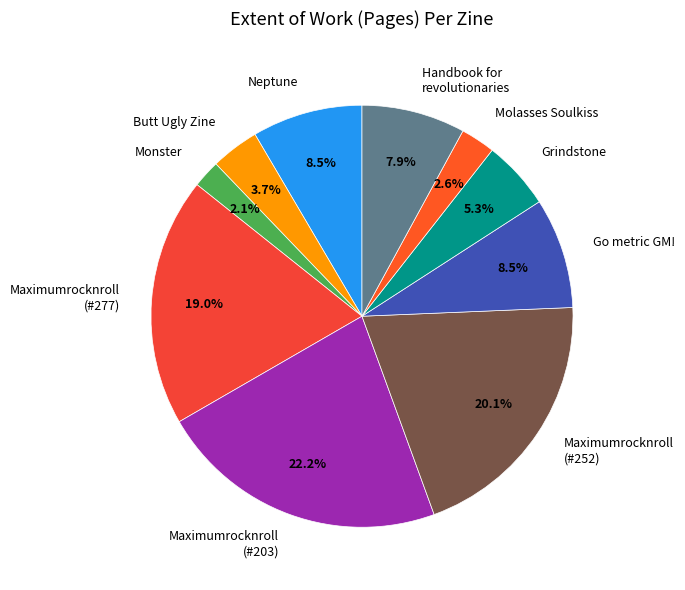

Which category has the biggest portion of the pie?

Maximumrocknroll (#203)